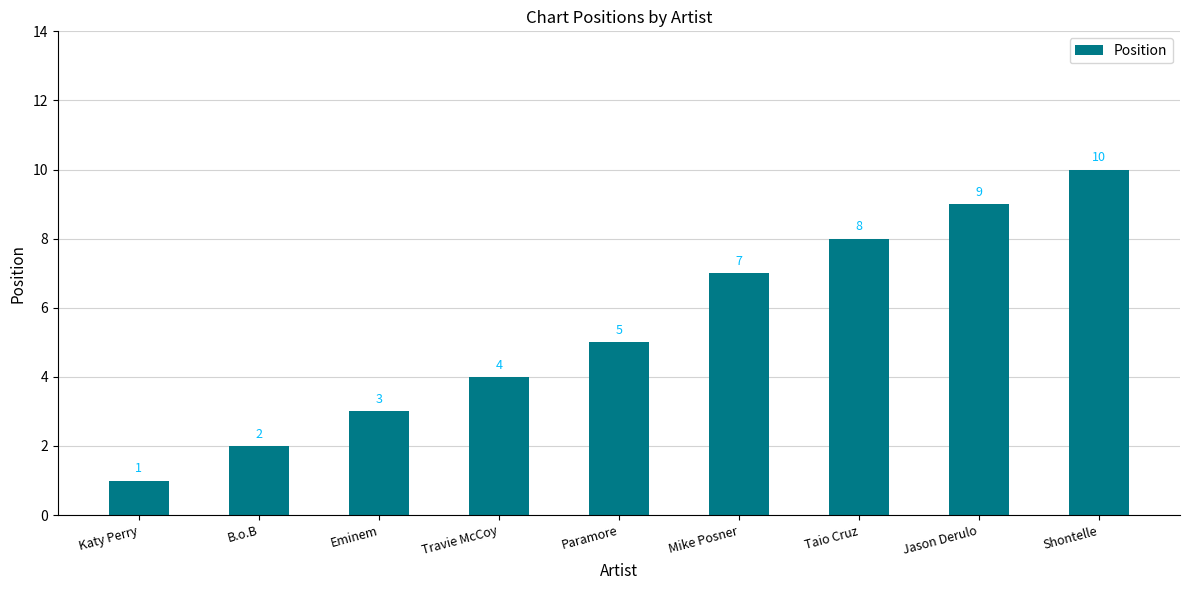

What is the maximum value shown in the chart?

10